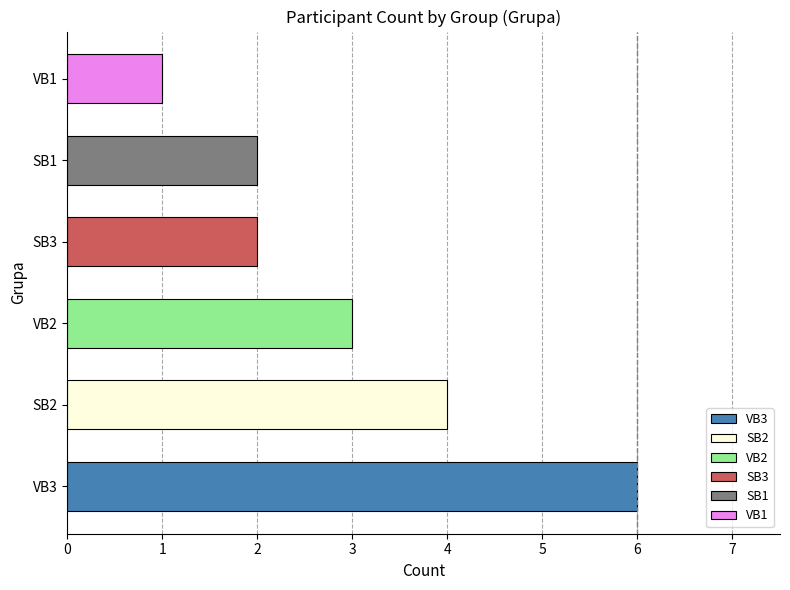

Reading bottom to top, list all the values displayed in this chart.

VB3=6	SB2=4	VB2=3	SB3=2	SB1=2	VB1=1